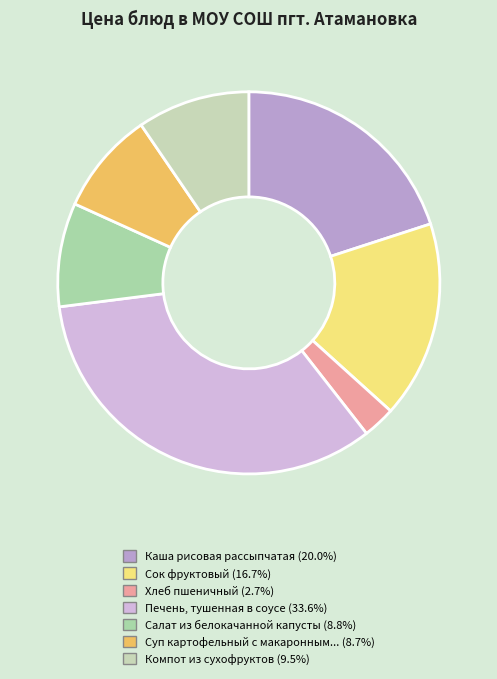

How many slices are in this pie chart?

7